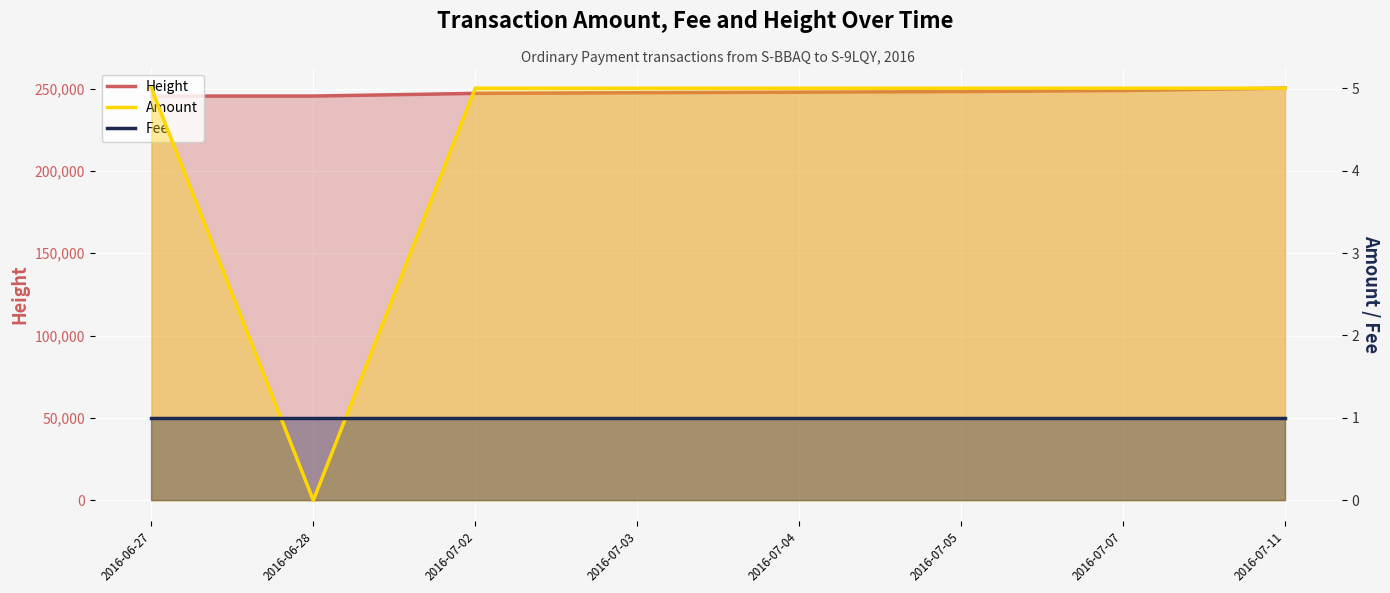

Which series has the widest spread of values?

Height